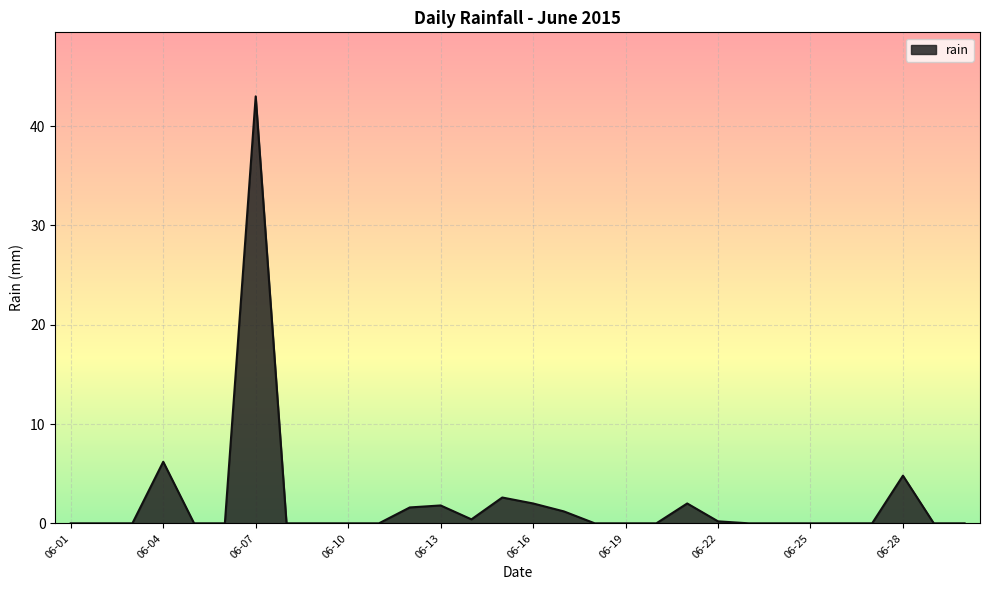

What is the sum of all values?

65.8